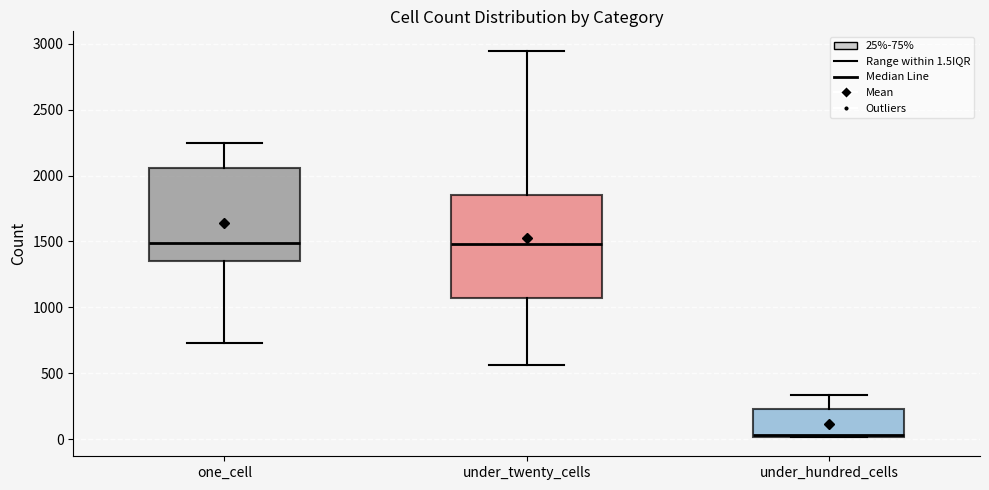

Reading left to right, transcribe this box plot: for each box, give where its median line is, the range the box spans, and where its two whiskers end, as read against the y-axis. The values are not printed on the chart, so give them approximately, as read against the axis.

one_cell: median 1500, box 1350 to 2050, whiskers 750 to 2250
under_twenty_cells: median 1500, box 1050 to 1850, whiskers 550 to 2950
under_hundred_cells: median 50, box 0 to 250, whiskers 0 to 350